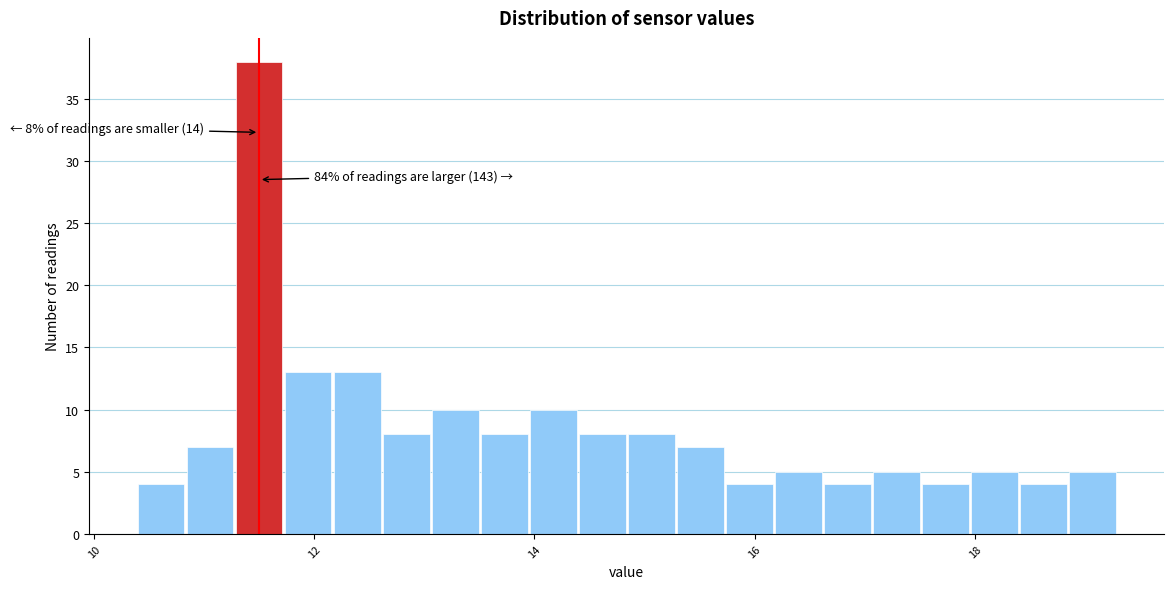

Read against the x-axis, roughly where is the centre of the tallest bar?

11.6